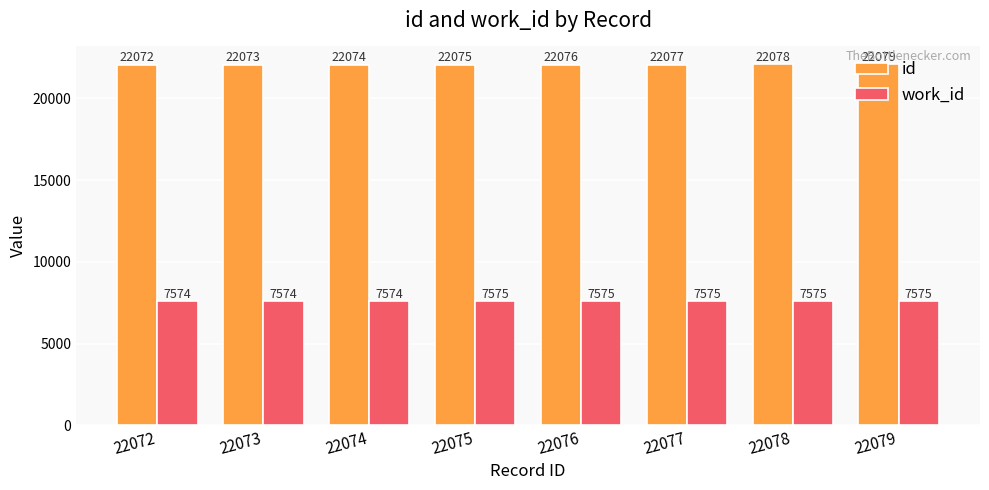

What is the difference between the id values at 22072 and 22079?

7